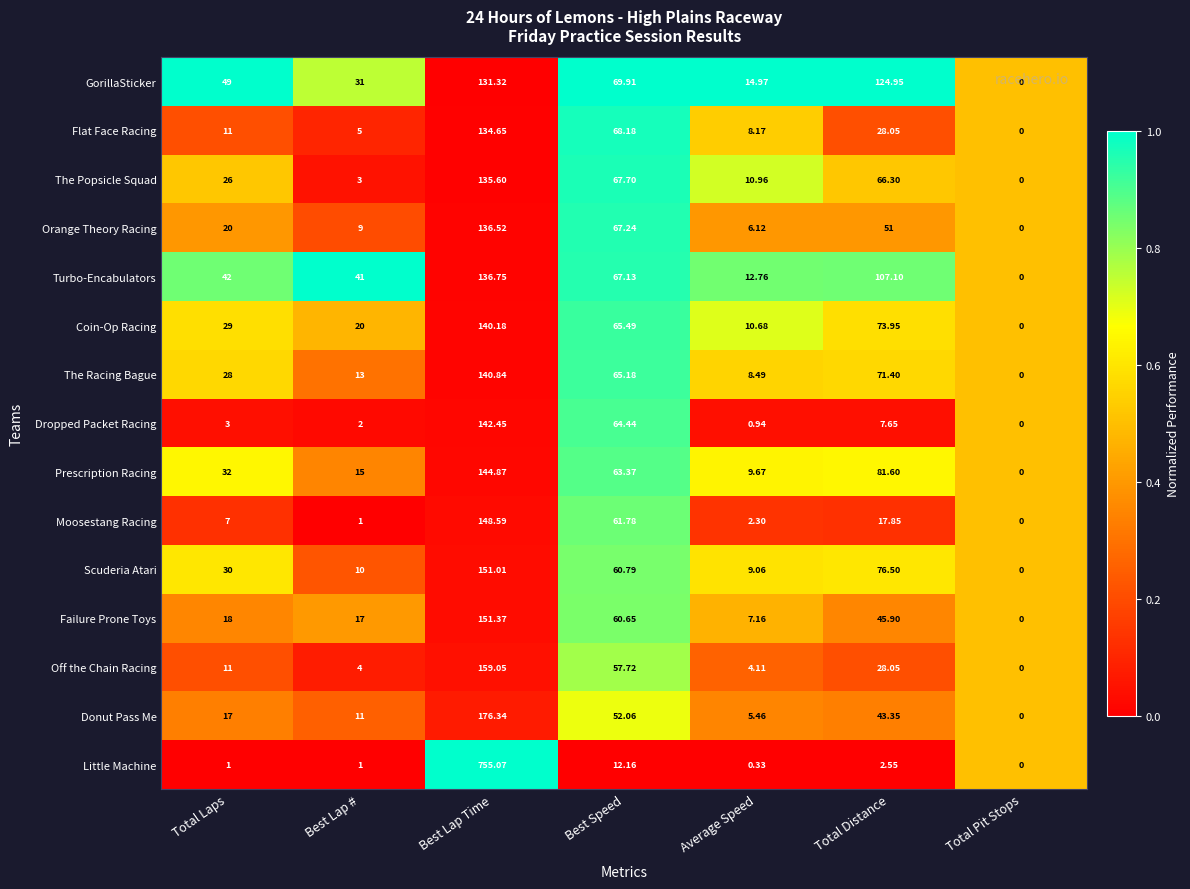

Where is Donut Pass Me nearest to the value 88?

Best Speed